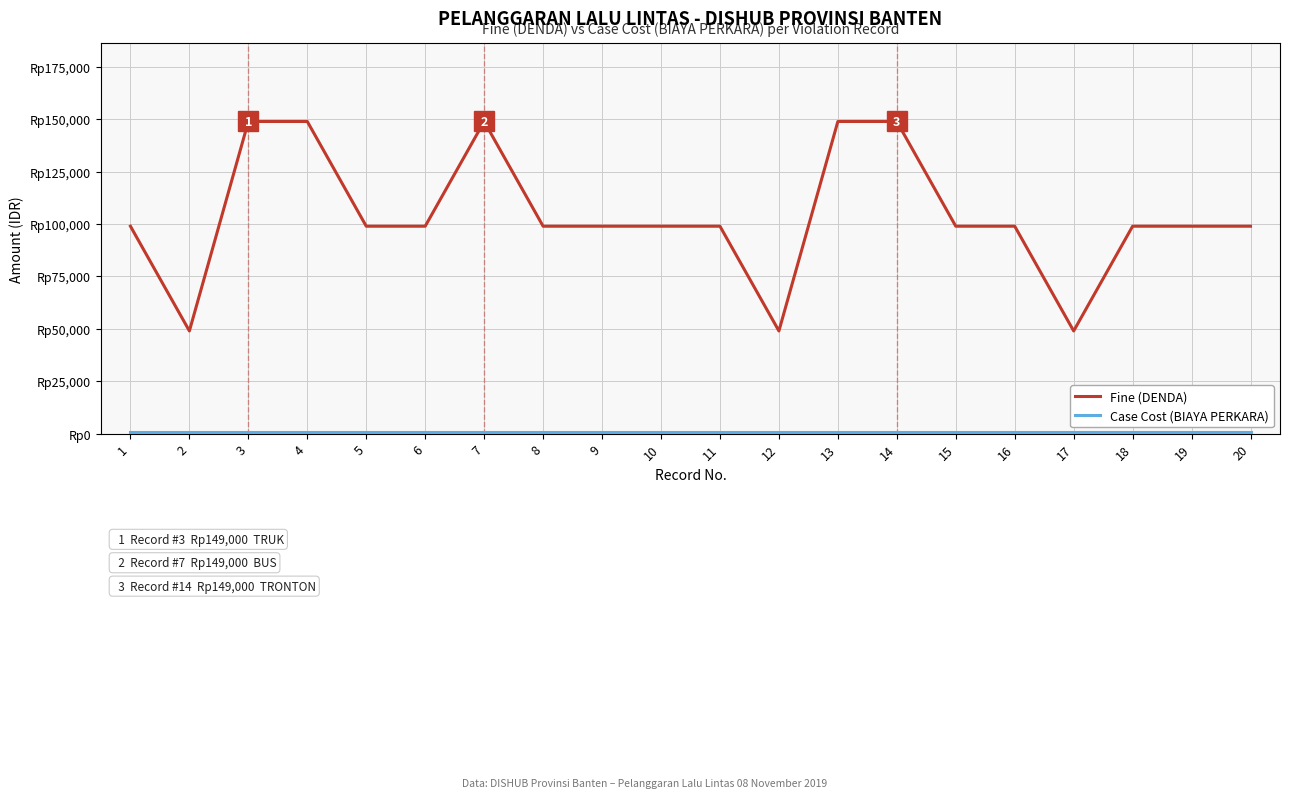

Rank the series at 2 from lowest to highest value.

Case Cost (BIAYA PERKARA), Fine (DENDA)